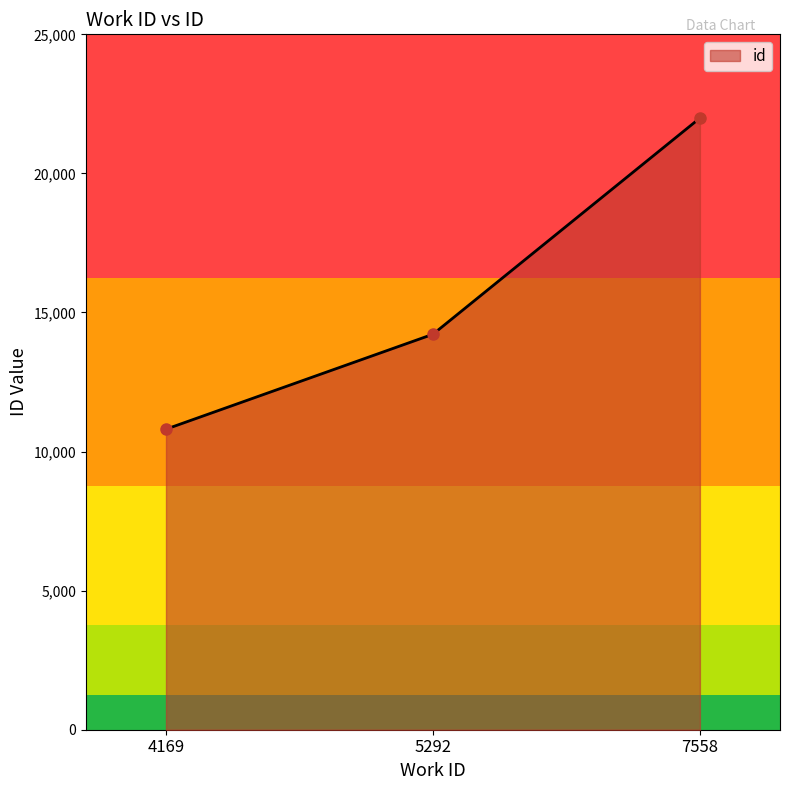

How many lines are shown in the chart?

1